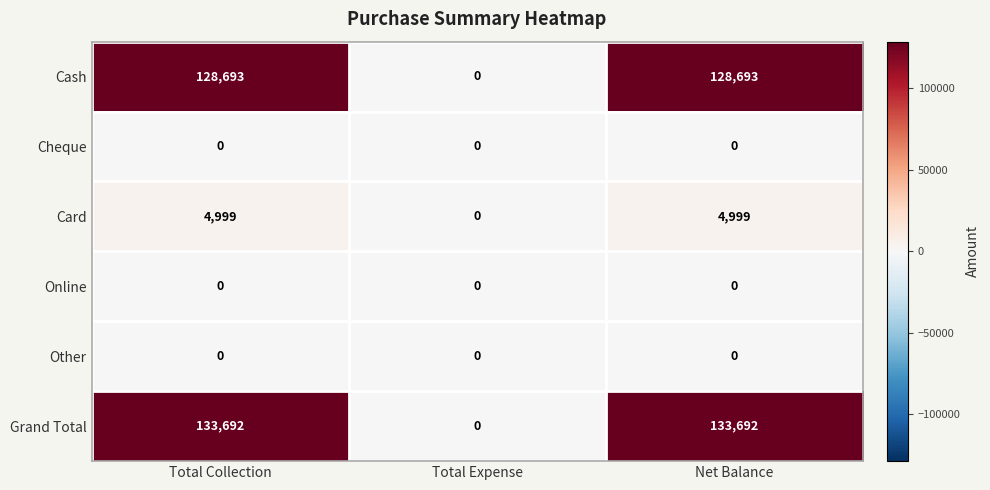

What is the spread (max minus min) of values at Net Balance?

133692